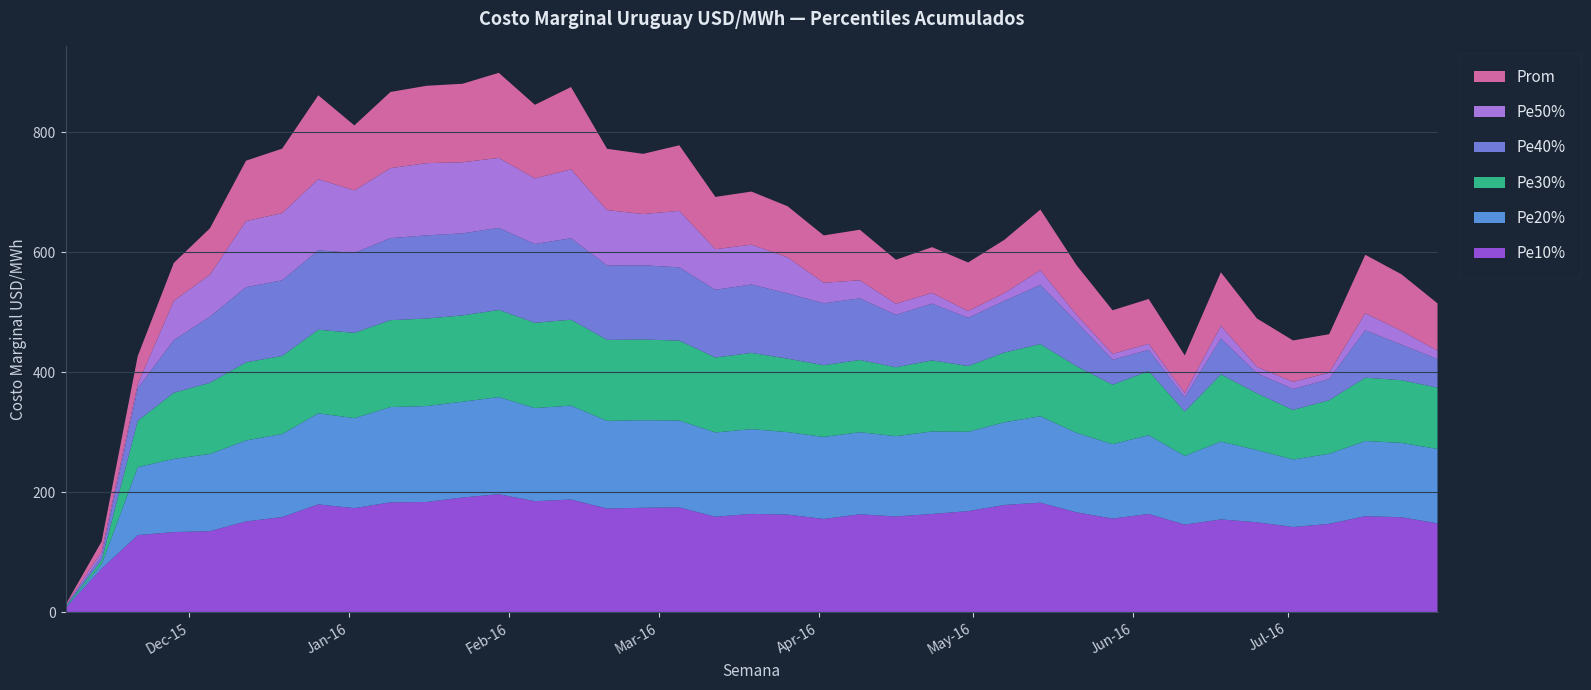

Reading left to right, extract all data points from this chart.

Pe10%: 7.0	72.8	128.6	133.8	135.3	151.5	158.7	179.9	173.6	183.3	183.9	191.4	196.8	185.2	188.0	173.0	174.3	174.9	159.3	164.1	162.9	155.6	163.4	159.8	163.9	168.7	178.9	182.8	166.7	156.3	164.0	146.1	154.9	150.1	142.2	147.4	160.3	158.5	148.3
Pe20%: 1.2	7.0	113.4	122.0	128.6	135.0	138.5	151.9	150.1	158.9	160.0	159.7	162.0	155.3	156.6	146.1	146.0	144.8	140.5	141.3	137.5	136.8	136.8	133.9	137.6	132.3	137.8	144.0	132.6	124.0	131.3	114.6	129.7	120.4	112.6	116.8	125.3	124.0	124.0
Pe30%: 1.0	7.0	77.2	110.3	118.6	130.2	130.2	139.3	142.2	144.9	145.9	143.9	145.2	142.2	143.1	135.0	134.6	133.2	125.0	127.0	122.5	119.6	120.4	114.9	118.5	109.5	116.2	120.4	111.0	99.2	106.9	73.8	112.1	94.6	82.6	89.3	105.6	104.5	102.3
Pe50%: 1.0	7.0	7.0	65.4	70.1	110.3	112.0	118.6	104.3	116.7	120.4	118.5	116.7	109.4	114.9	92.4	85.4	94.2	67.6	66.5	60.1	34.3	30.1	18.5	17.8	11.2	12.9	24.5	11.8	9.7	10.1	7.0	21.0	10.6	12.0	10.7	28.4	23.0	13.8
Prom: 1.4	17.2	46.8	63.2	77.3	100.6	107.5	139.8	108.4	127.0	129.0	130.9	141.9	122.7	137.3	102.1	100.4	109.3	87.1	88.5	85.1	78.9	84.3	73.3	76.3	81.1	88.9	101.0	82.8	72.8	74.7	62.9	89.3	80.6	69.0	64.1	97.5	94.4	79.0
Pe40%: 1.0	7.0	54.1	87.9	110.3	125.3	126.1	132.5	133.2	136.8	138.7	136.8	136.8	131.3	135.9	124.0	123.8	122.2	113.0	114.1	108.9	103.2	102.9	87.4	94.7	80.4	86.1	98.7	74.1	41.7	35.4	23.8	59.9	33.6	34.9	35.4	79.1	59.3	47.8